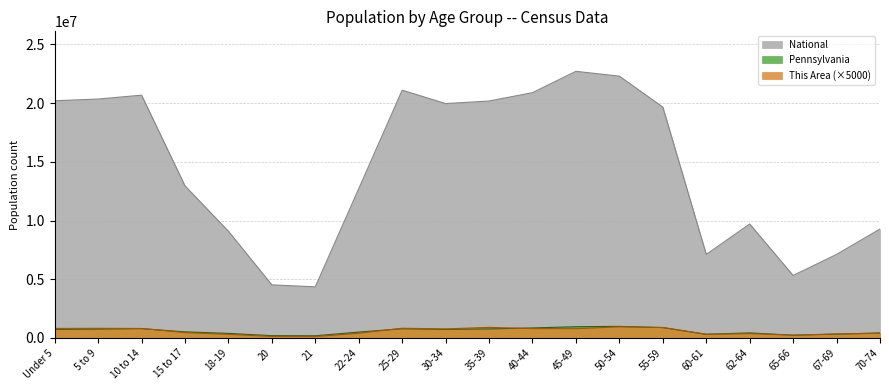

What value does the National series have at 5 to 9?

20348657